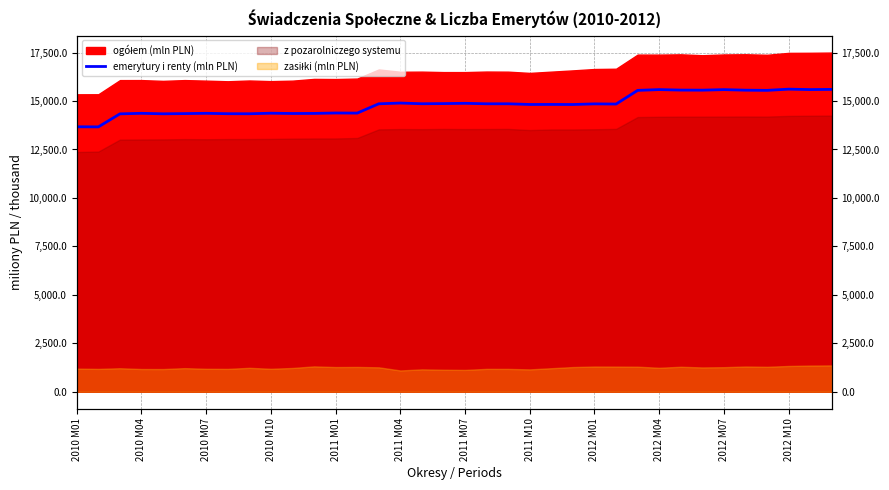

Where is the data nearest to the value 14639?

23